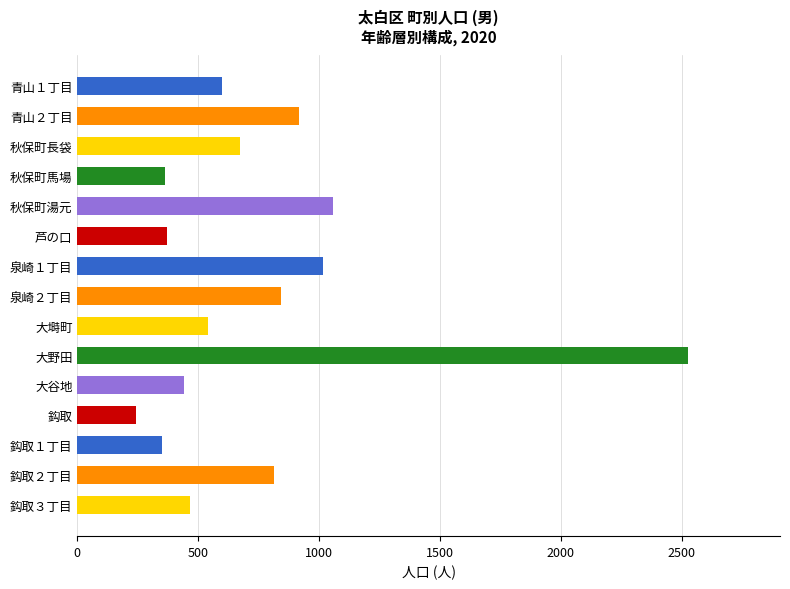

What is the approximate value at 秋保町長袋?

674